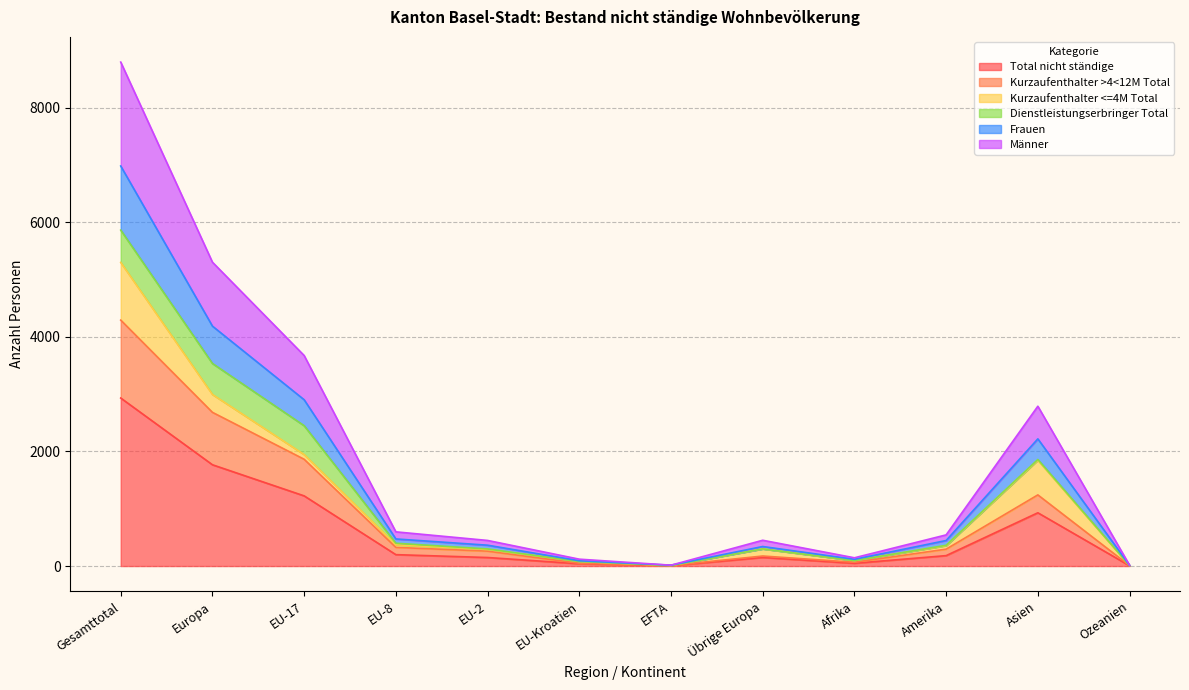

True or false: Männer has more than 2 points higher than both neighbors.

False